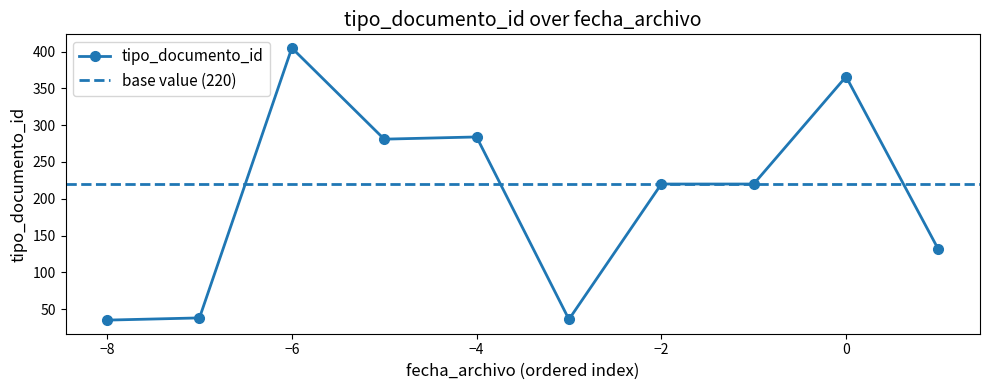

True or false: tipo_documento_id has more than 0 points higher than both neighbors.

True